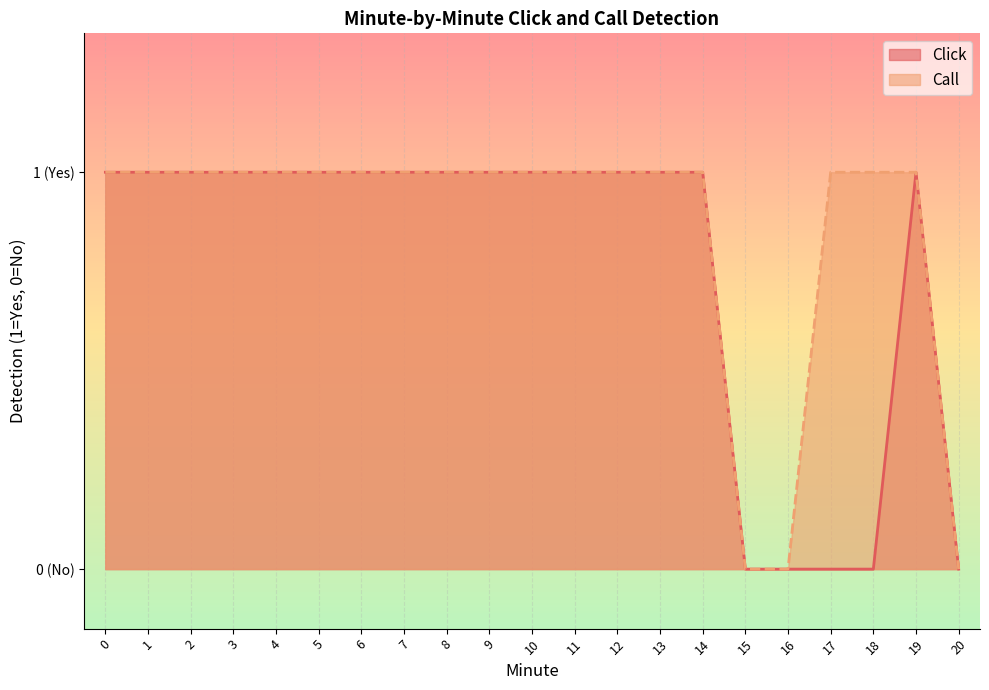

What is the difference between the maximum and minimum values in the Click series?

1